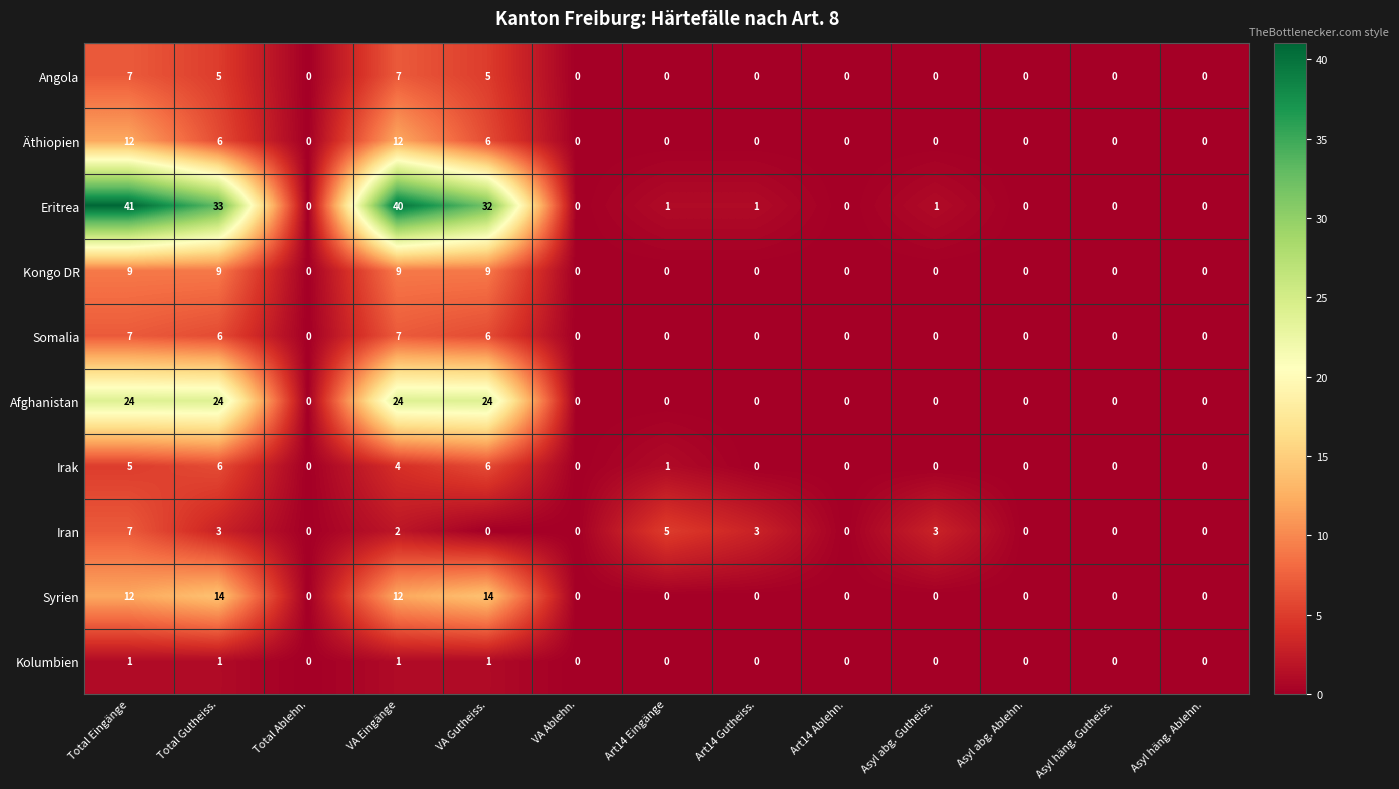

The value of Eritrea at Total Eingänge is 41. True or false?

True